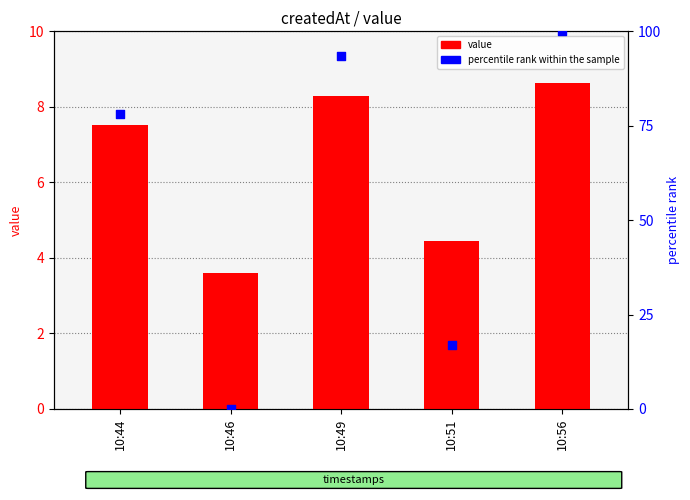

Which series has the widest spread of Y values?

percentile rank within the sample